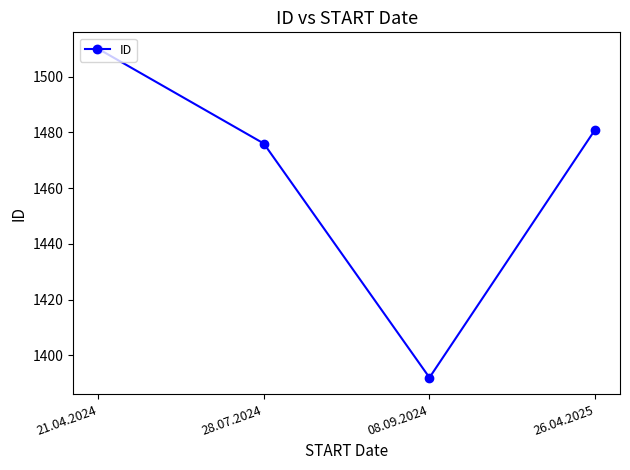

Rank the categories by value from lowest to highest.

08.09.2024, 28.07.2024, 26.04.2025, 21.04.2024